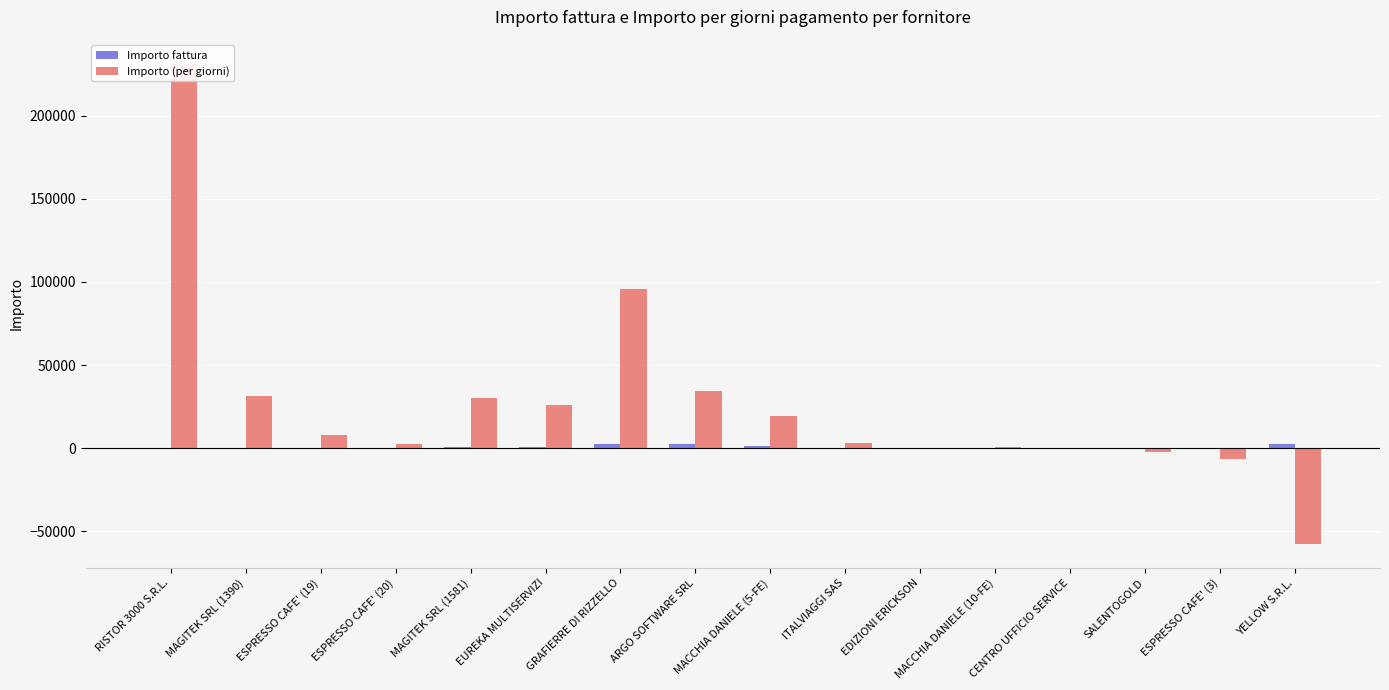

At which category is the sum across all series the highest?

RISTOR 3000 S.R.L.